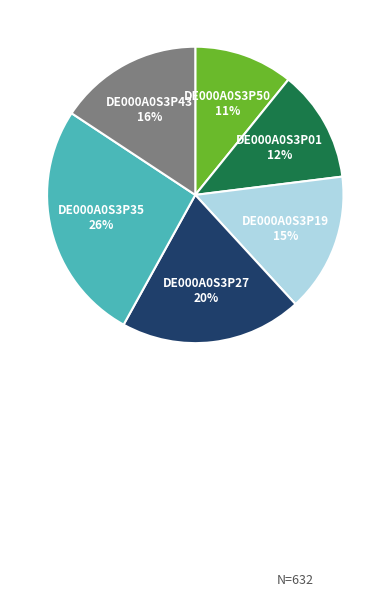

How many segments does this pie chart have?

6